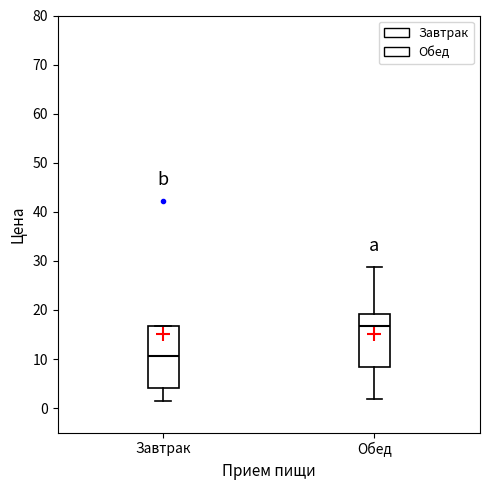

Reading left to right, read every box against the y-axis: the position of its median line, the range the box covers, and the ends of its whiskers. The values are not printed on the chart, so give them approximately, as read against the axis.

Завтрак: median 11, box 4 to 17, whiskers 1 to 17
Обед: median 17, box 8 to 19, whiskers 2 to 29